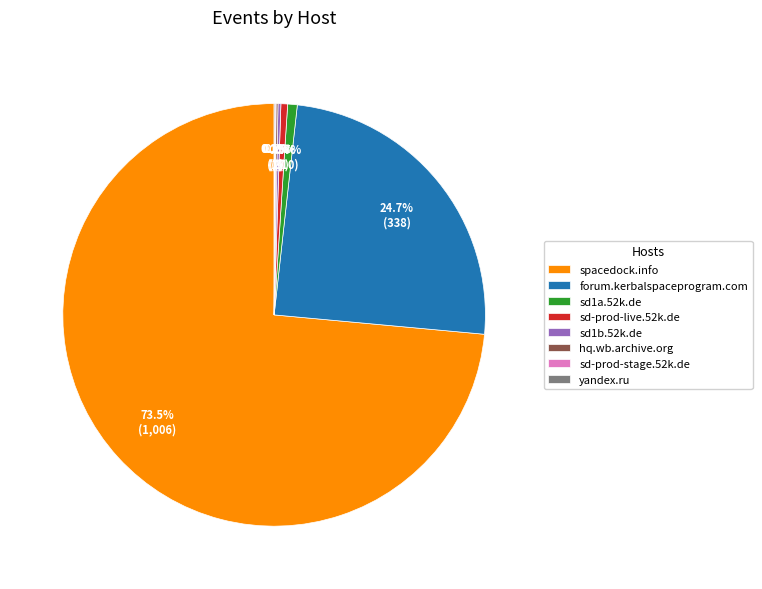

What is the ratio of the value at sd-prod-live.52k.de to the value at sd1a.52k.de?

0.7